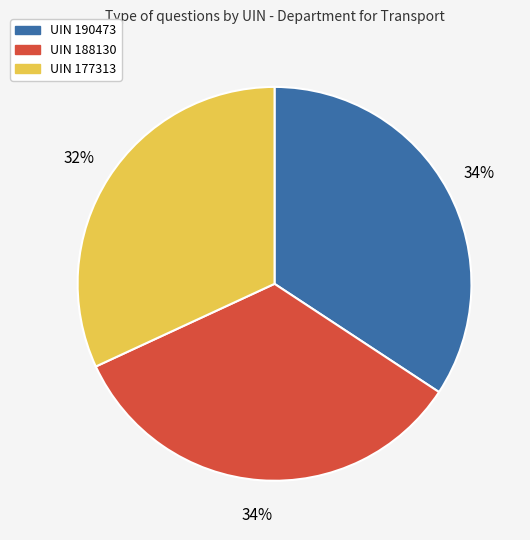

To the nearest percent, what is the average slice percentage?

33%